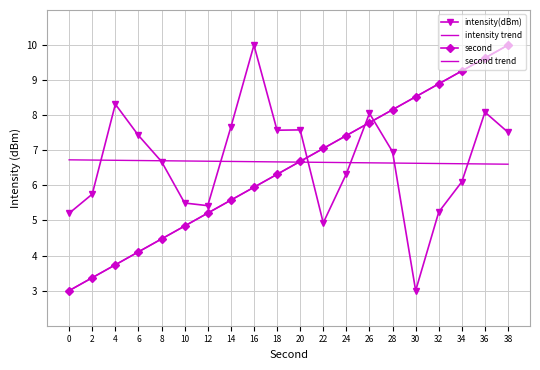

Which series has the largest total across all categories?

intensity(dBm)